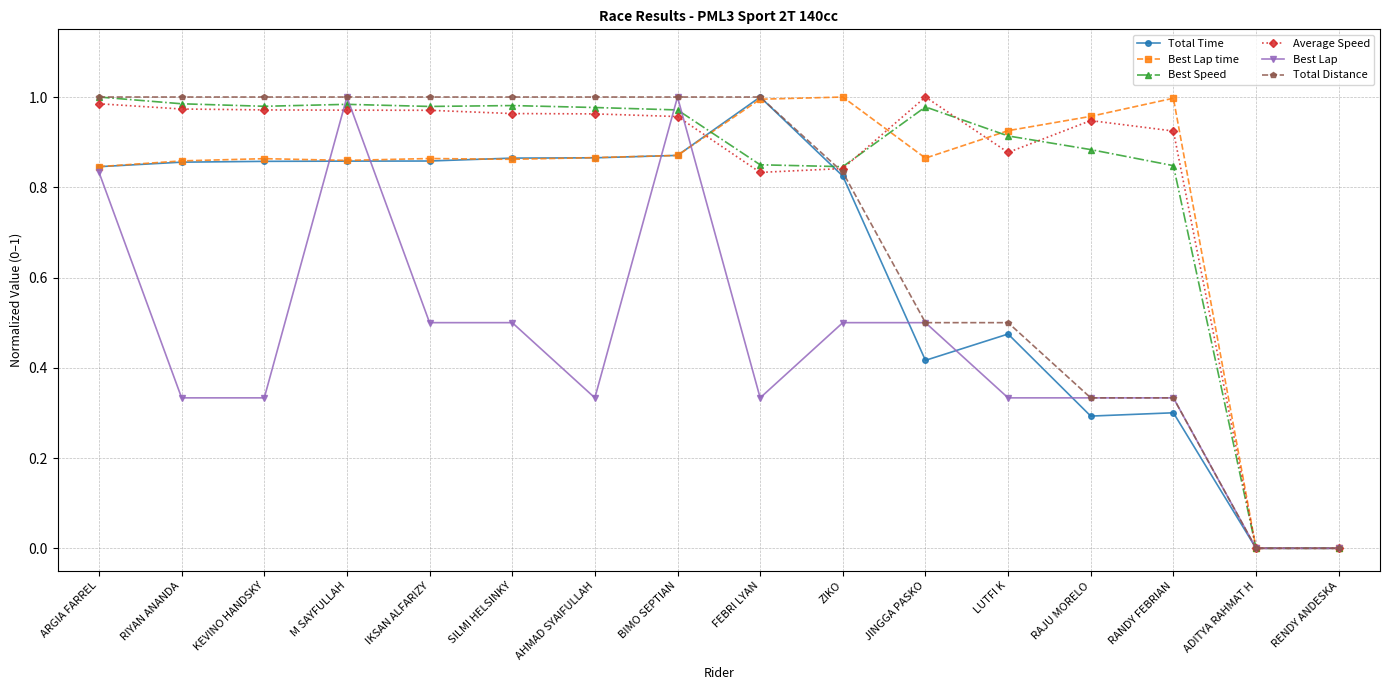

What is the sum of all Best Speed values?

13.2